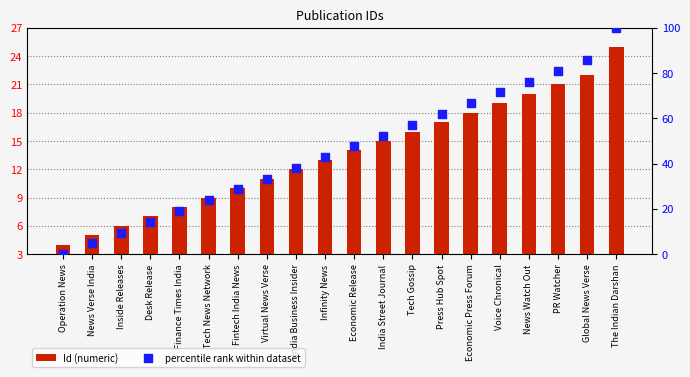

Which series reaches the minimum Y coordinate?

percentile rank within dataset